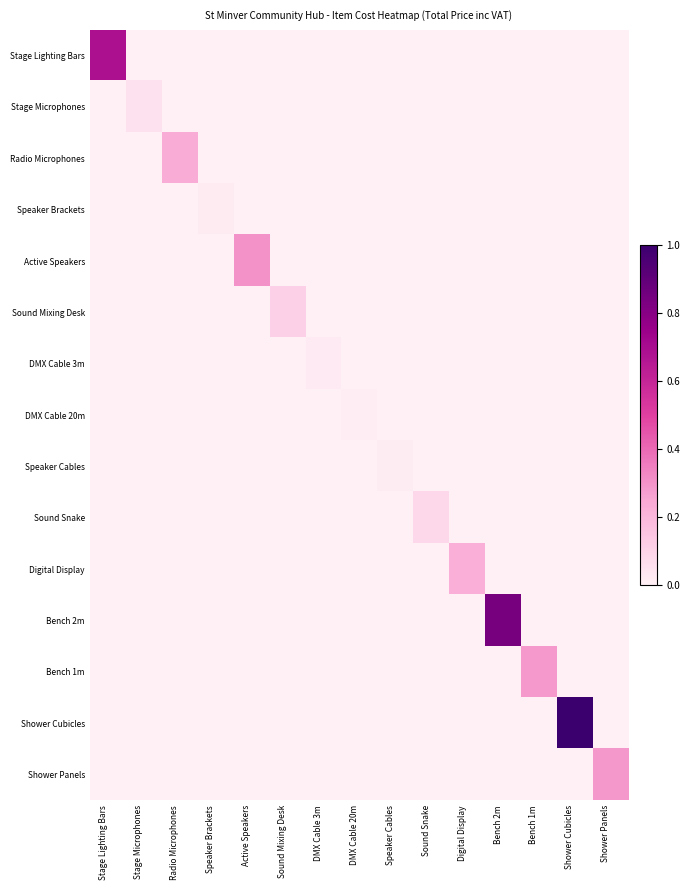

Which label corresponds to the largest value in the chart?

Shower Cubicles